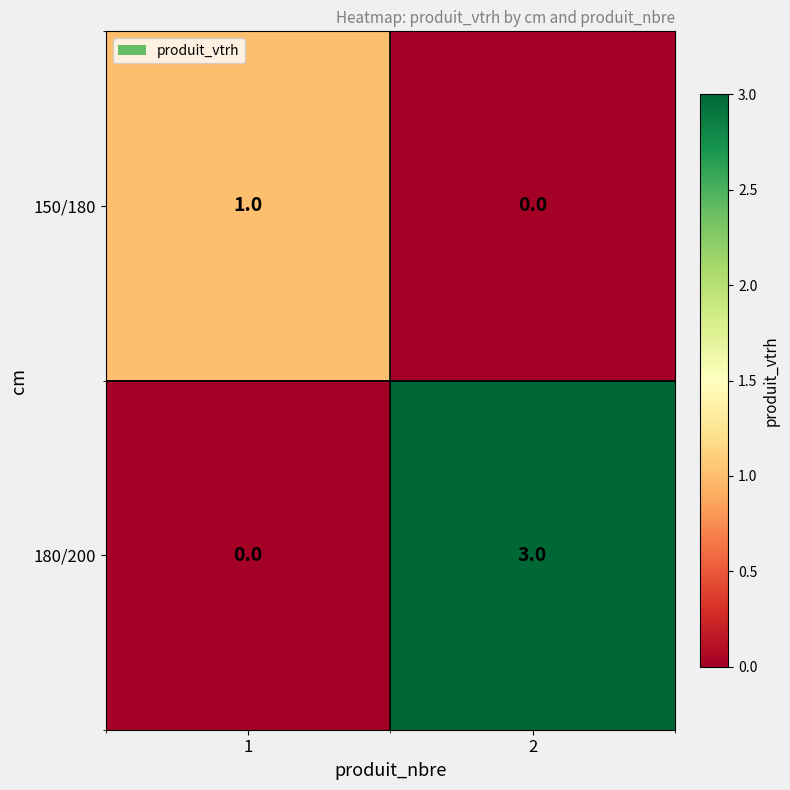

List the series in order of their peak value, lowest first.

150/180, 180/200